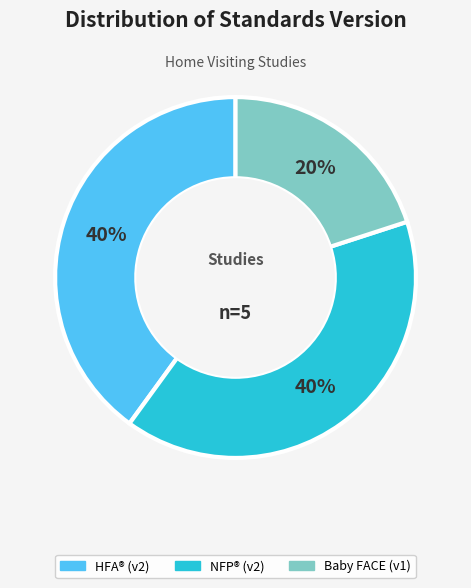

To the nearest percent, what is the average slice percentage?

33%